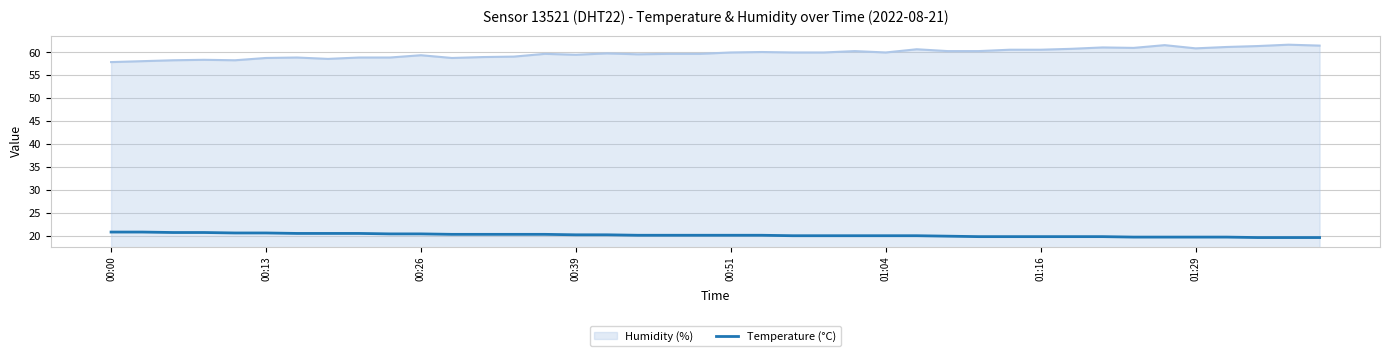

What is the smallest value displayed?

19.6